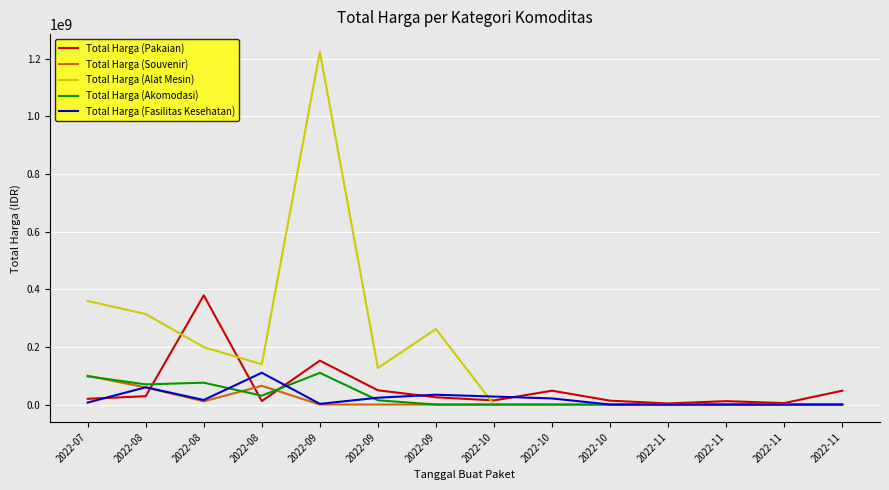

Does the chart have visible grid lines?

Yes